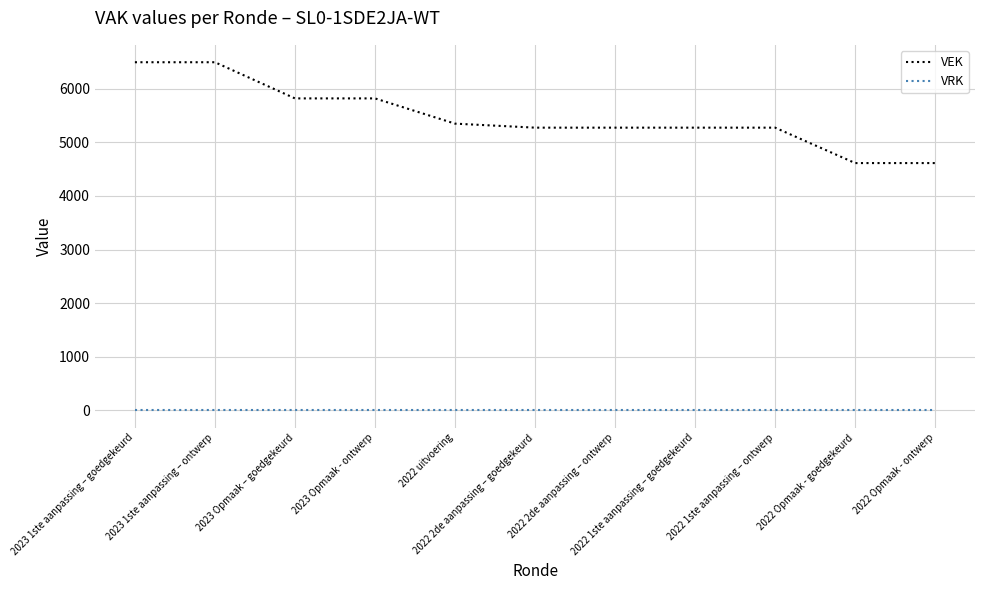

True or false: VEK and VRK intersect in this chart.

False